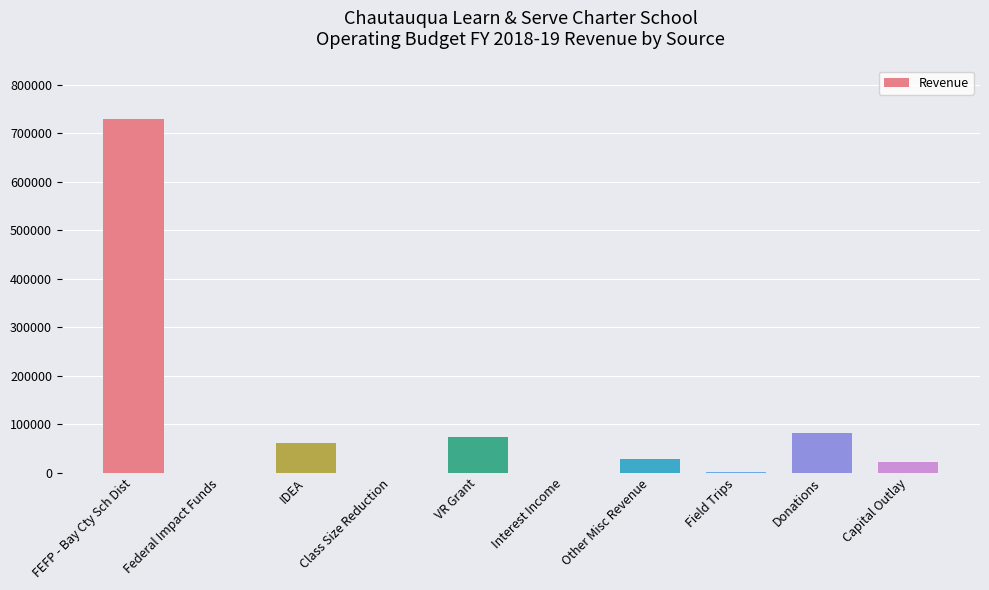

At which label is the value closest to 365189?

Donations